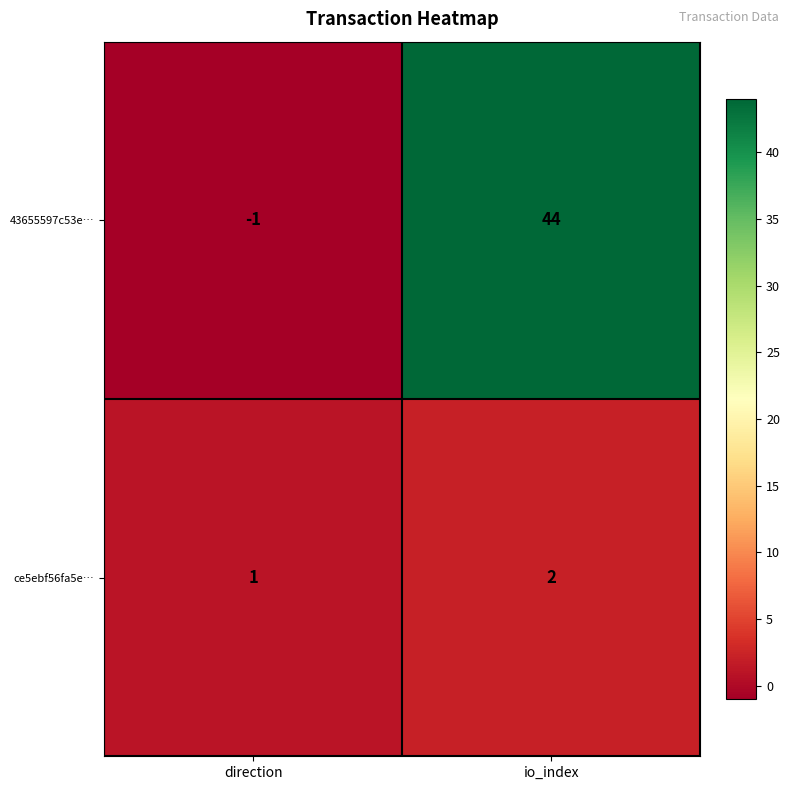

Read the 43655597c53e… value at io_index, to the nearest 5.

45